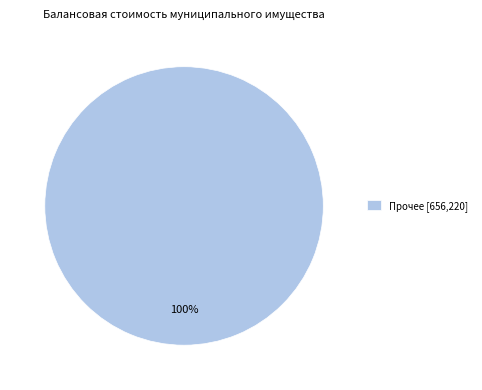

The Прочее [656,220] slice represents 100% of the pie. True or false?

True